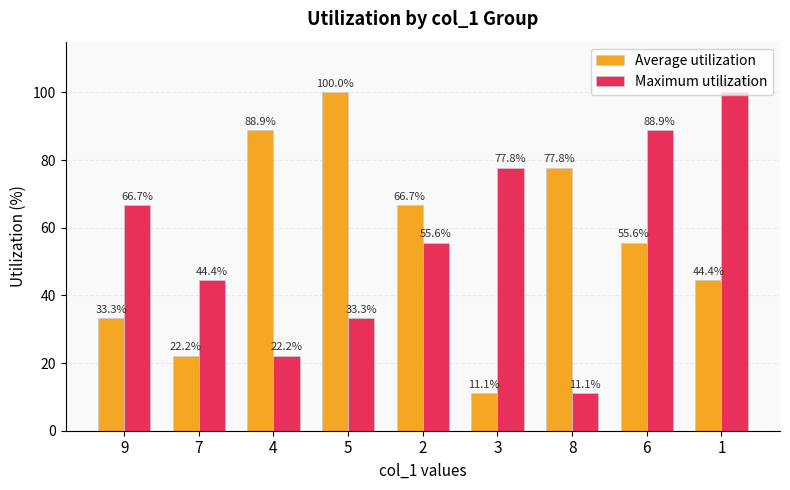

The Maximum utilization series shows 8.7 at 4. True or false?

False